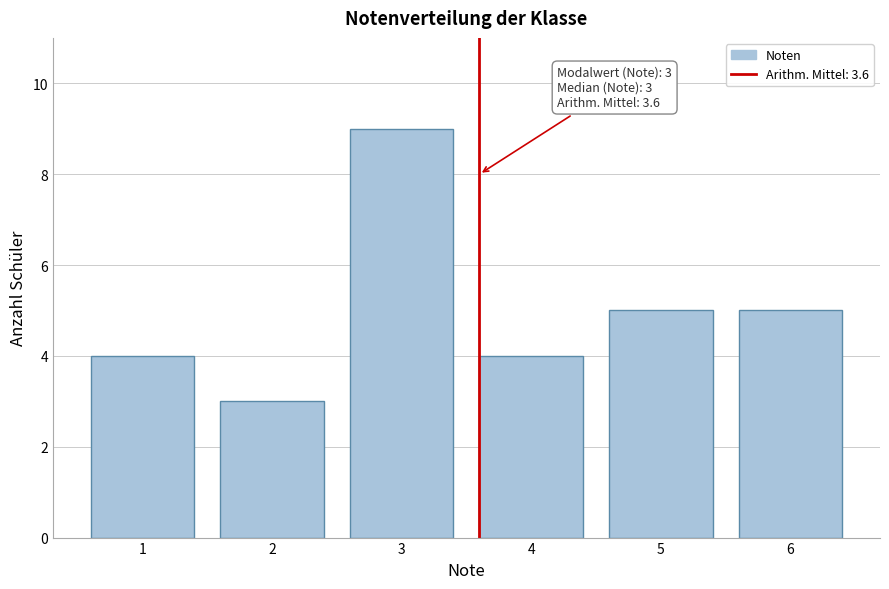

Reading right to left, list all the values displayed in this chart.

5	5	4	9	3	4